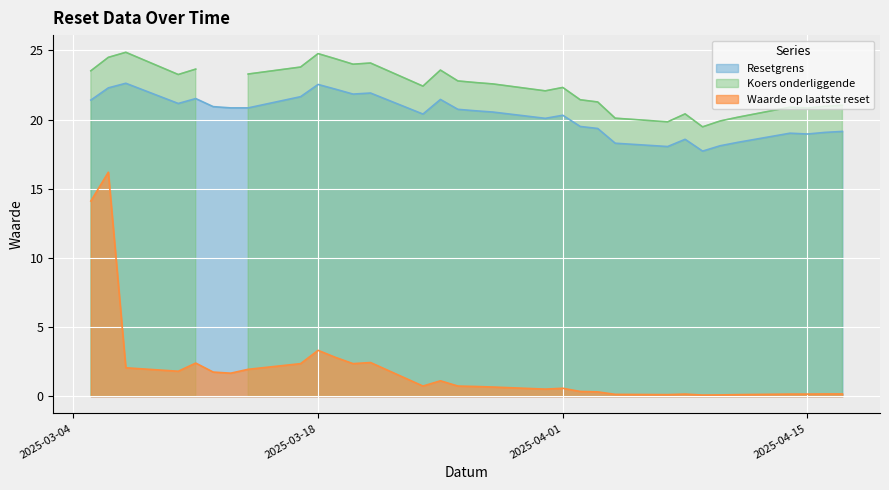

What is the value of the Resetgrens point at the 27th from the left?

18.1